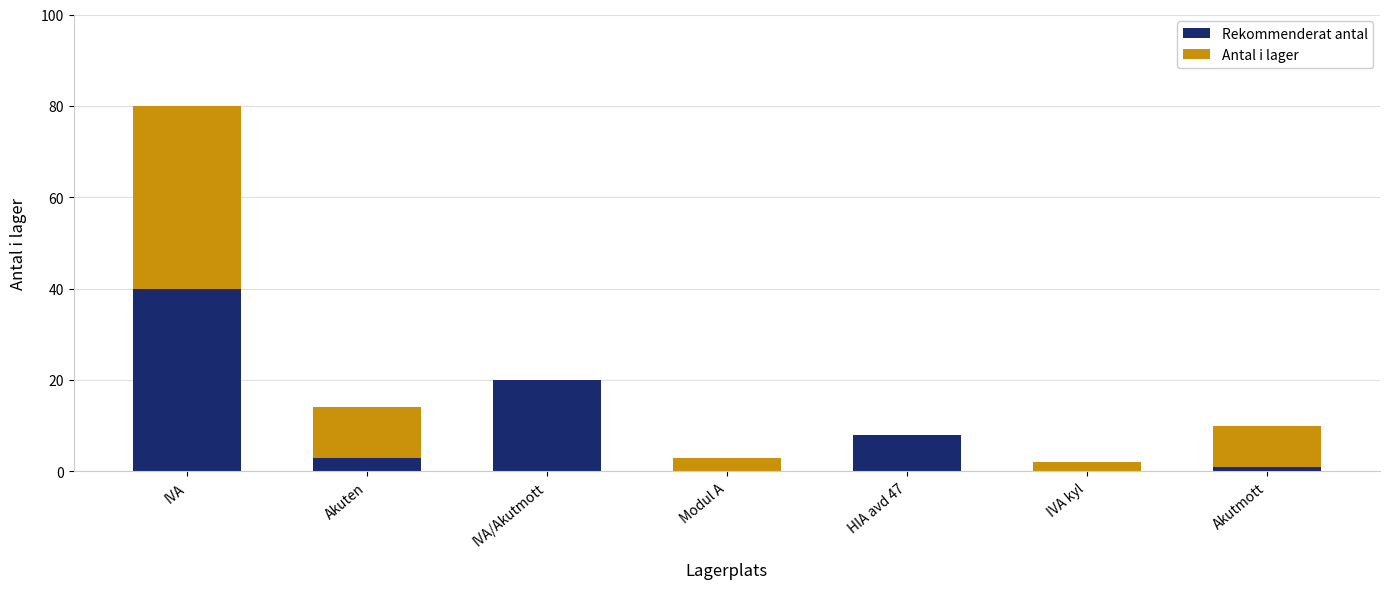

Are the bars horizontal?

No